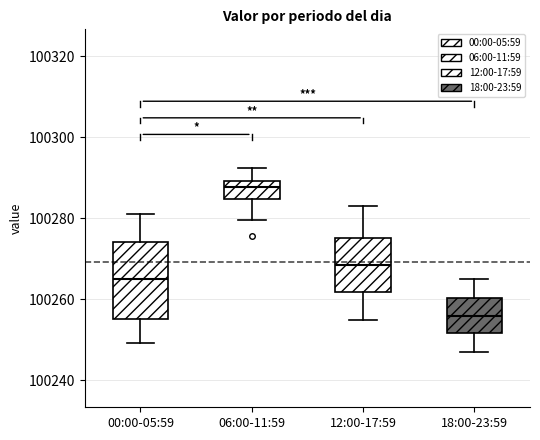

Which box has the highest median line?

06:00-11:59